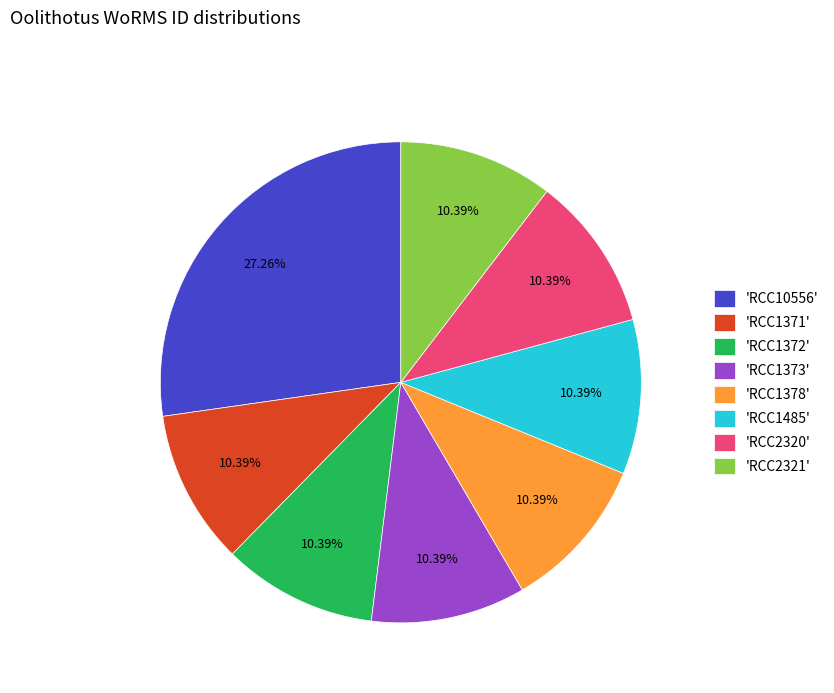

Between 'RCC1378' and 'RCC10556', which is larger?

'RCC10556'